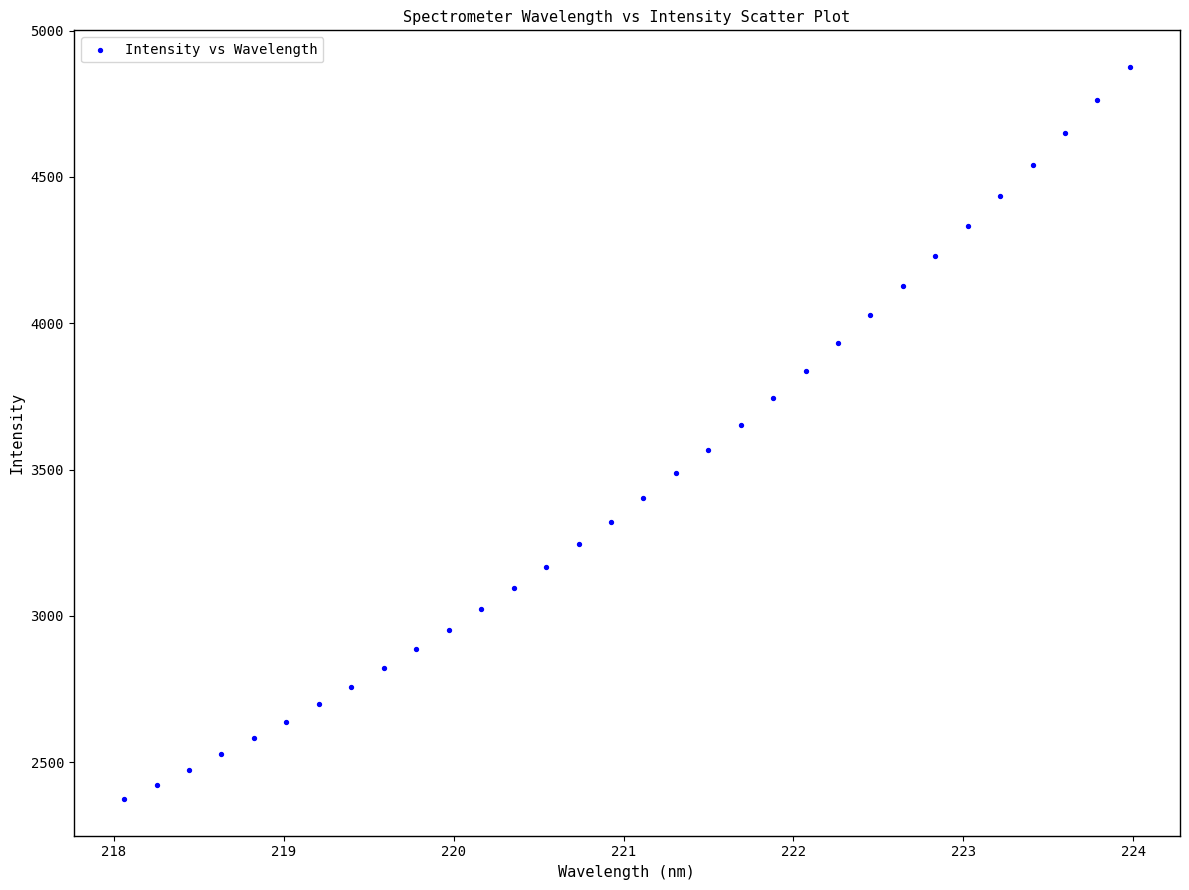

What is the range of X values (max minus min)?

5.9